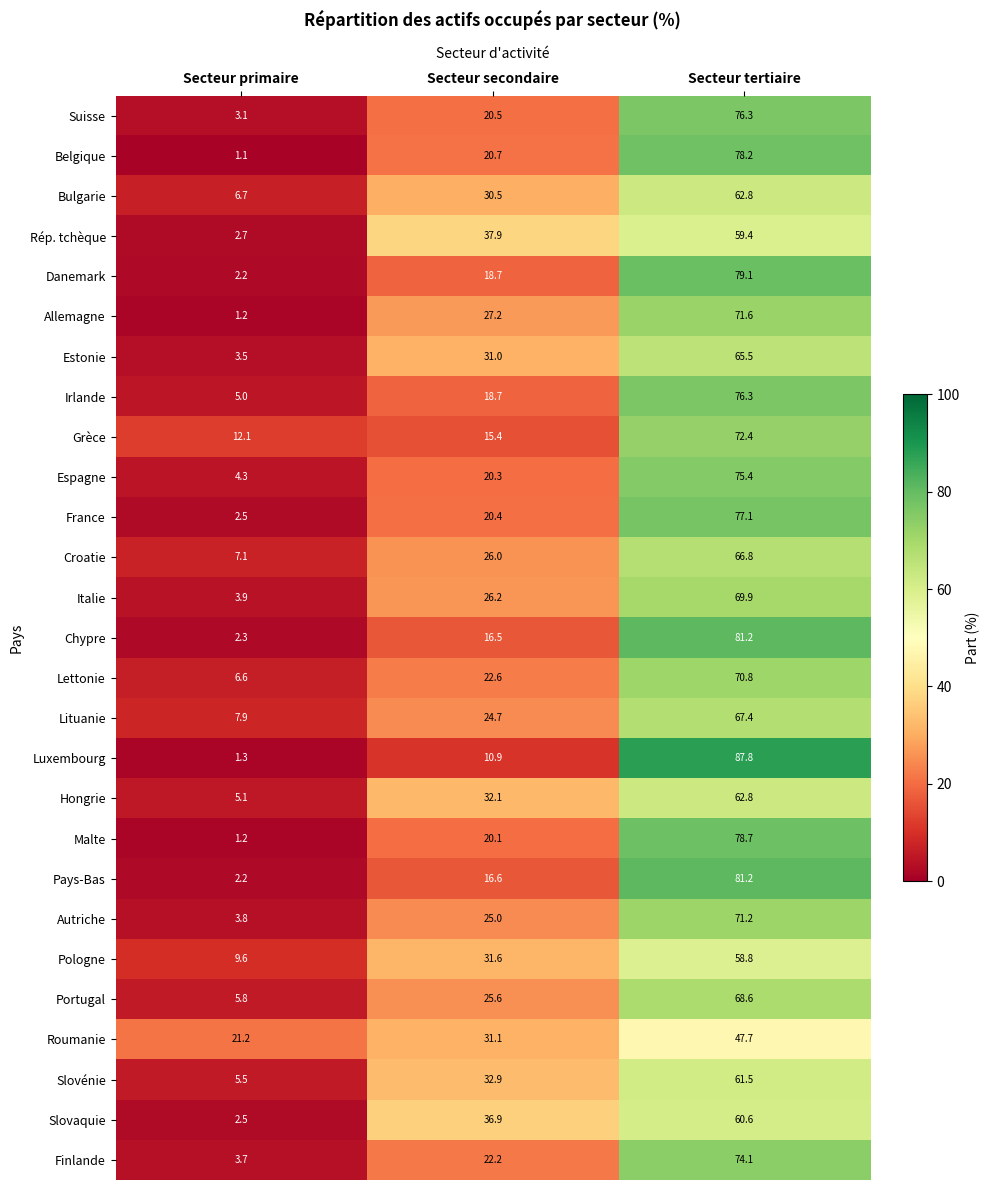

What is the difference between the highest and lowest values at Secteur secondaire?

27.0